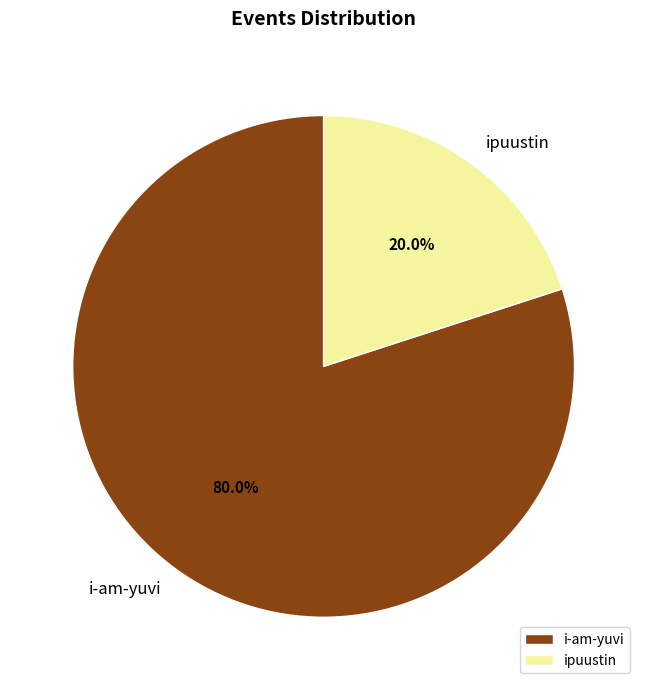

Rank the categories by value from lowest to highest.

ipuustin, i-am-yuvi